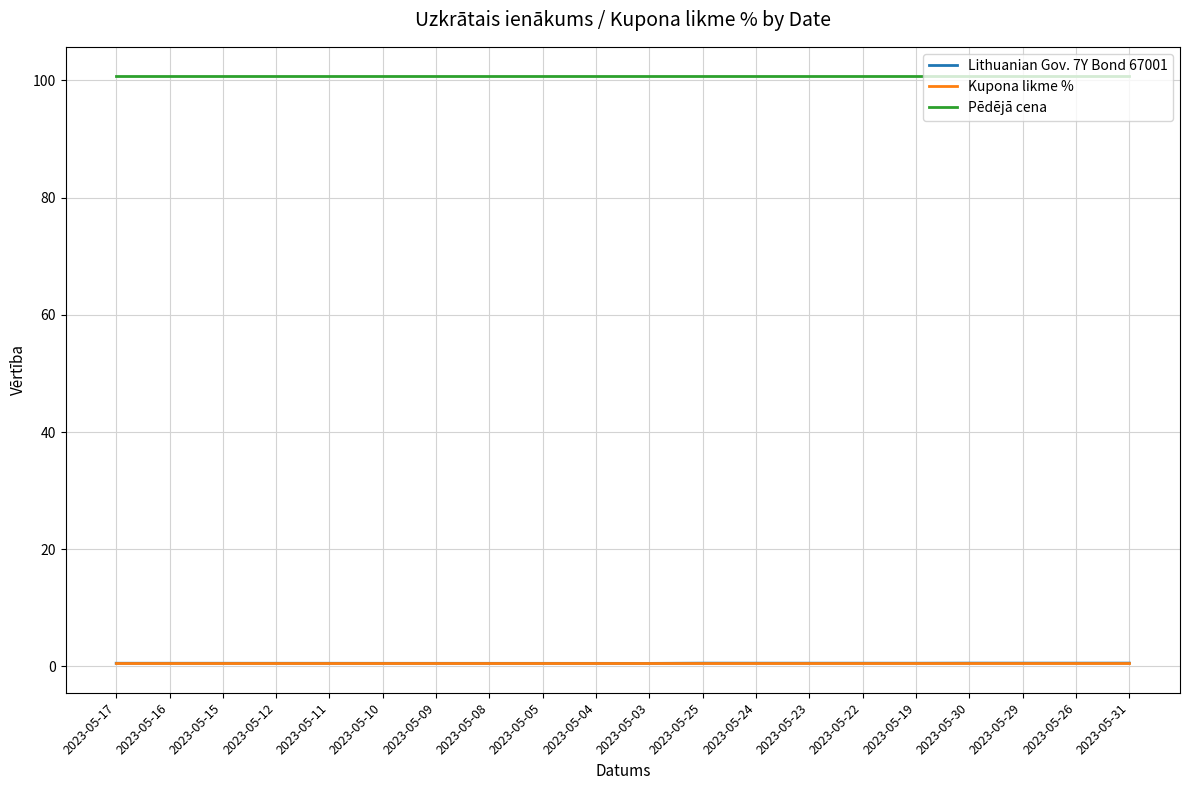

What is the difference between the highest and lowest values at 2023-05-30?

100.2